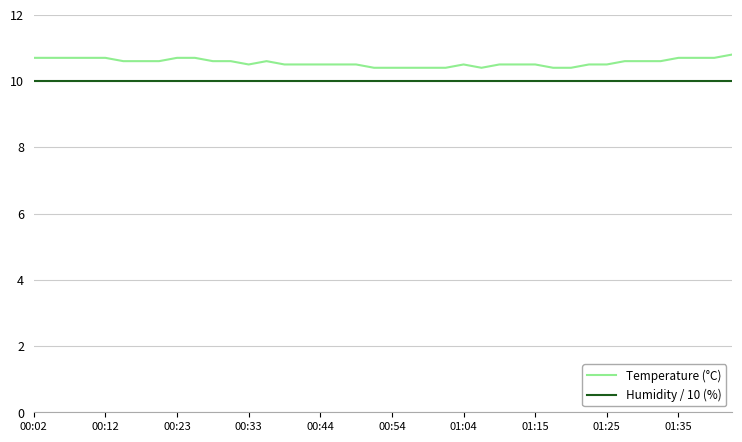

What is the minimum value shown in the chart?

10.0